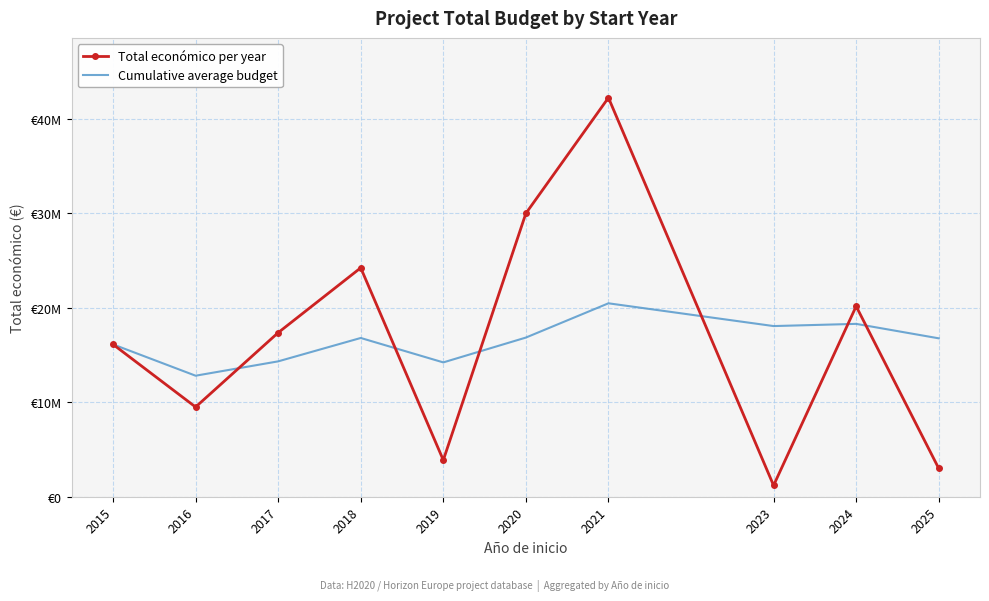

True or false: Cumulative average budget and Total económico per year cross at least once.

True